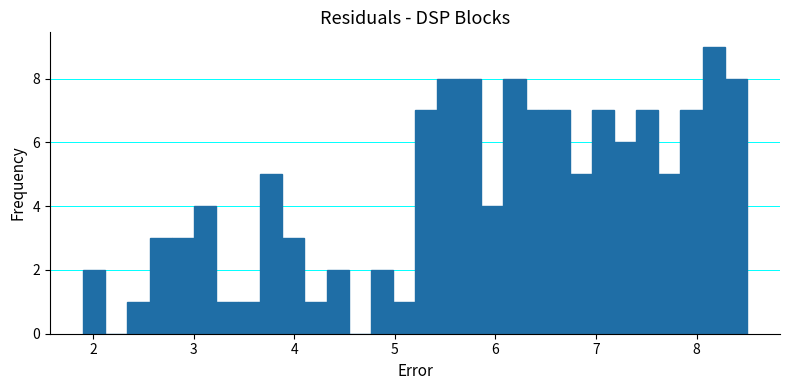

Read against the x-axis, roughly where is the centre of the tallest bar?

8.2